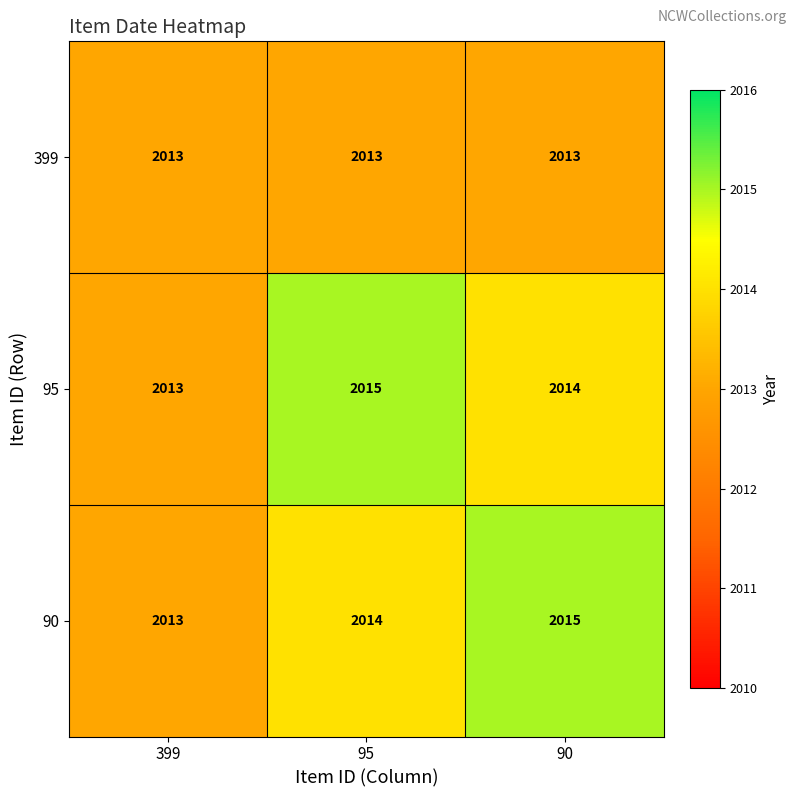

At 90, list the series in order from largest to smallest.

90, 95, 399